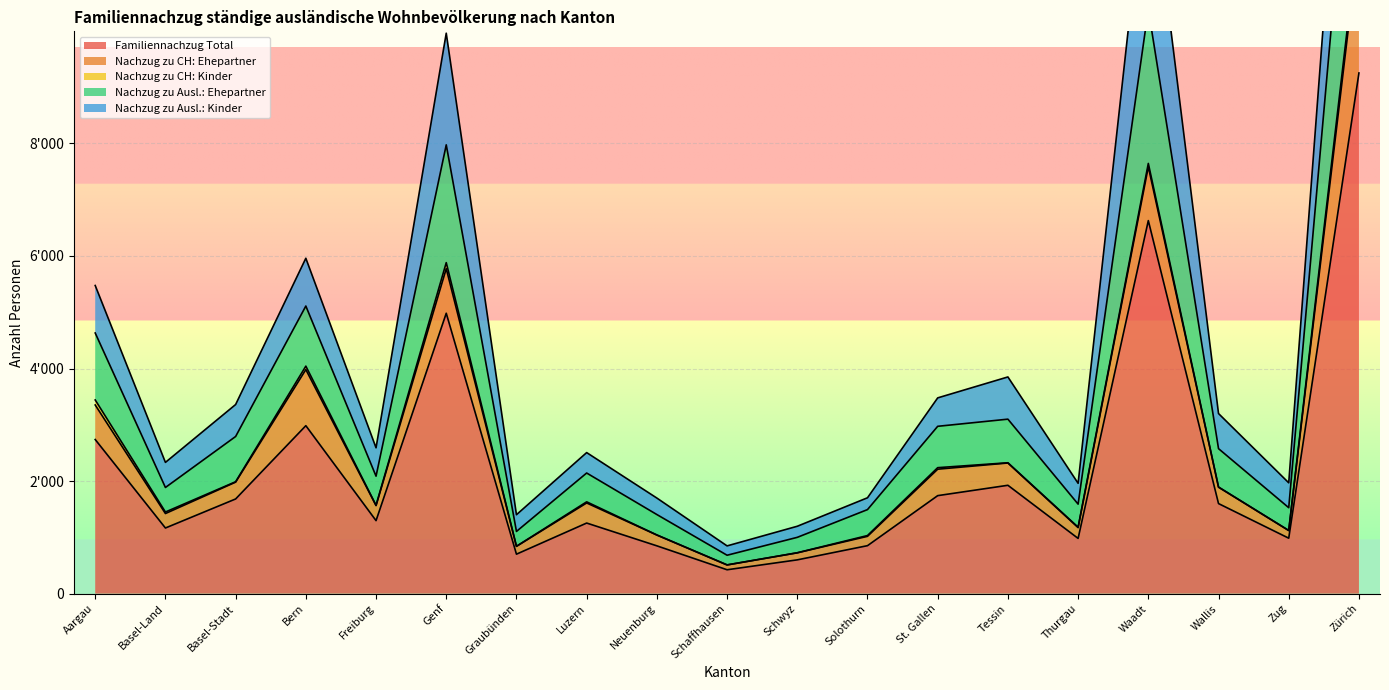

Does the chart display data point markers on the line(s)?

No